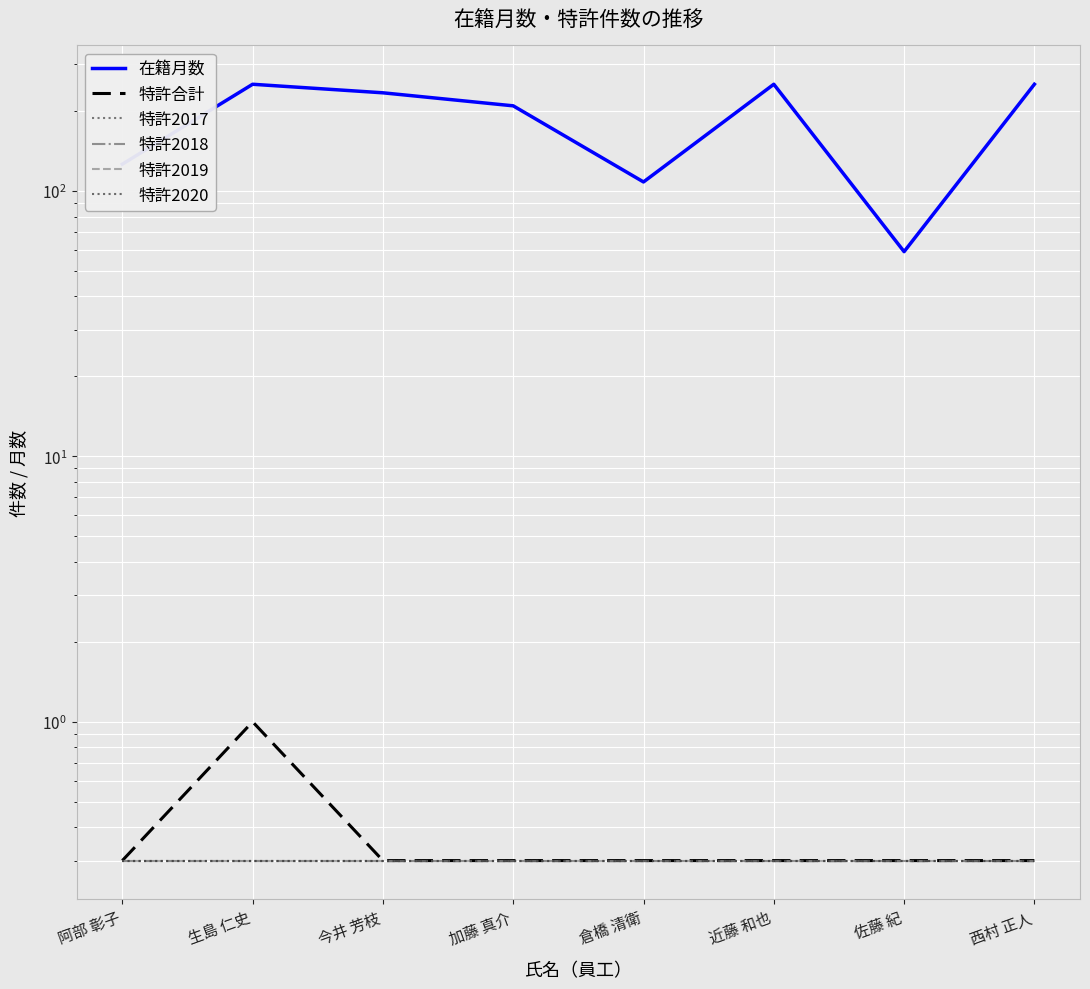

True or false: 特許2017 and 特許2020 cross at least once.

False